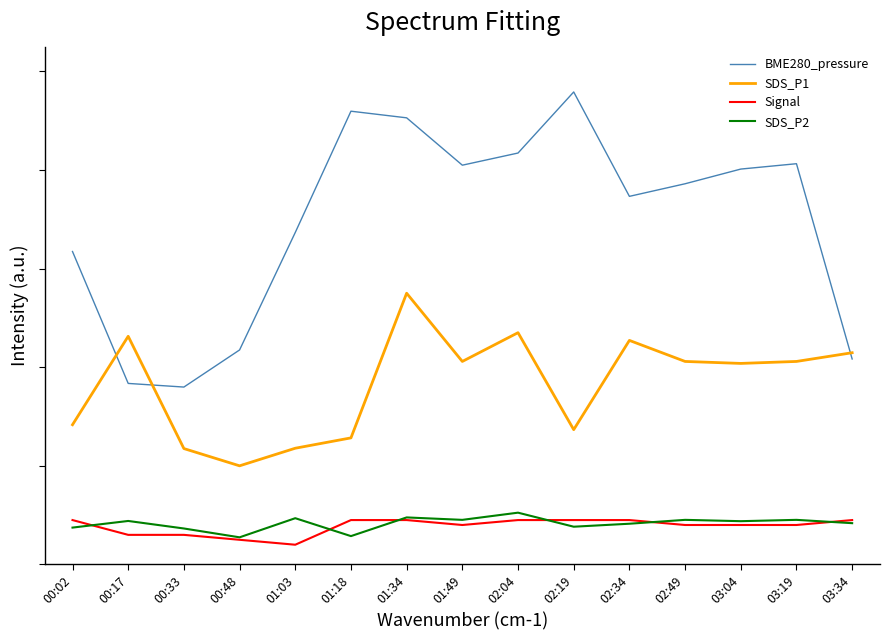

At how many categories does at least one series exceed 0?

15